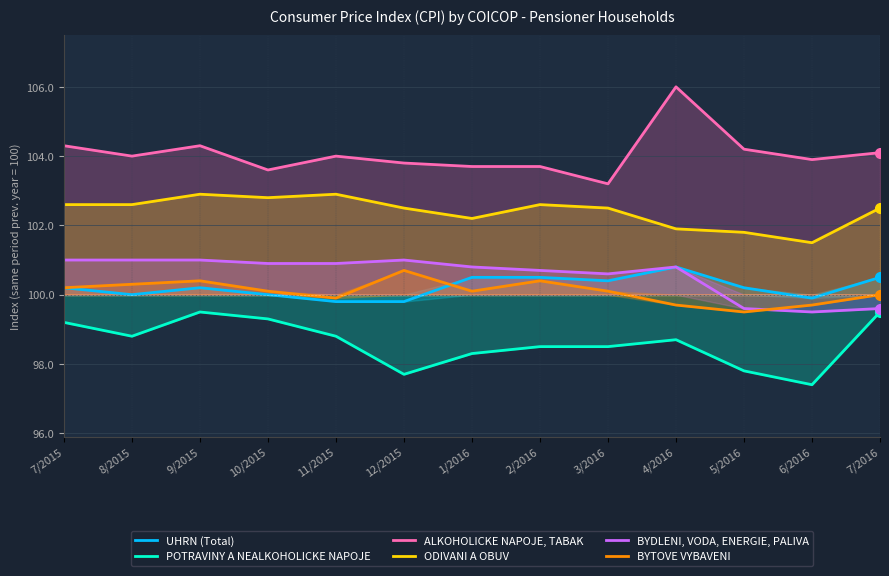

Which series has the largest range (max minus min)?

ALKOHOLICKE NAPOJE, TABAK